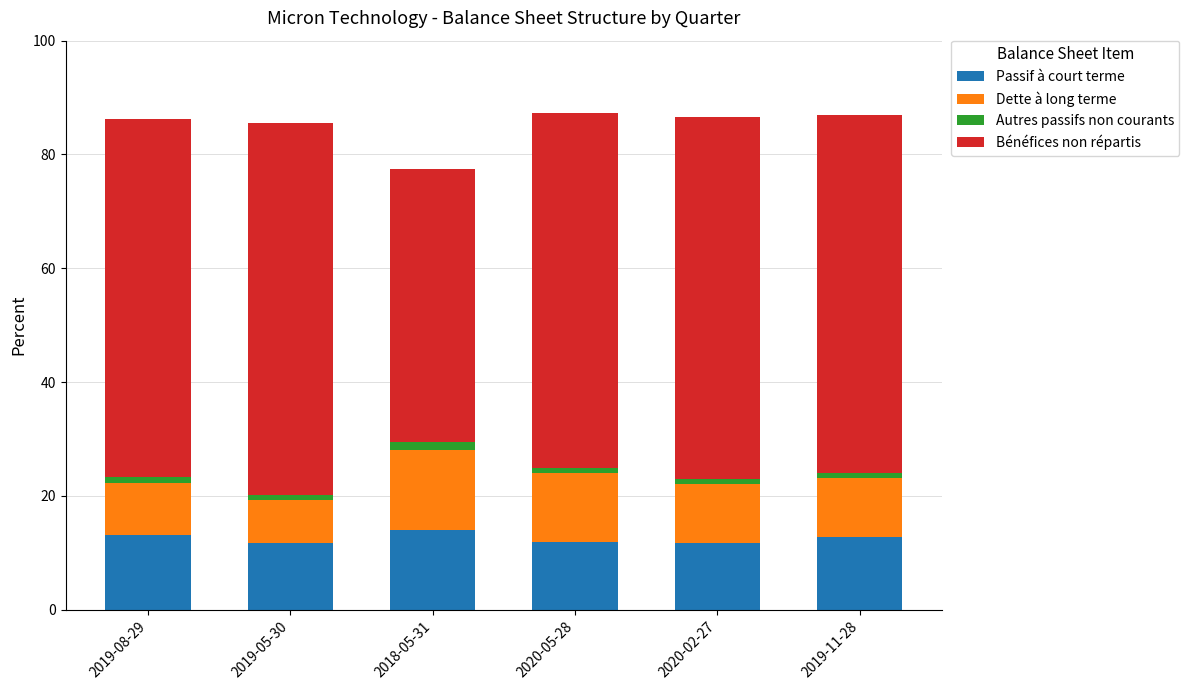

How many bars are there in total?

6